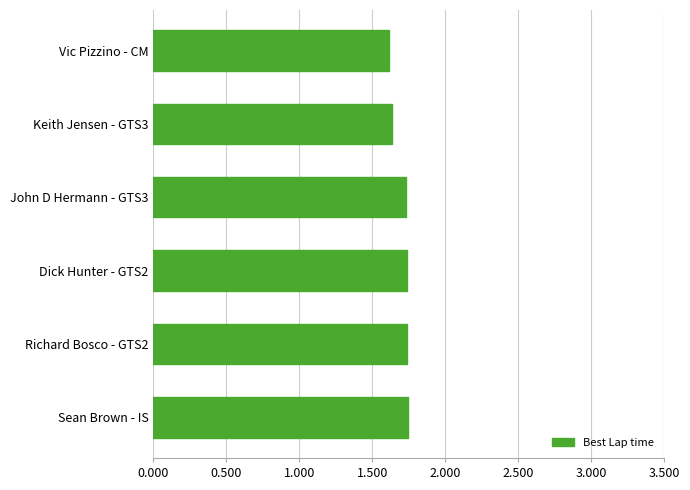

What is the label of the 2nd bar from the top?

Keith Jensen - GTS3